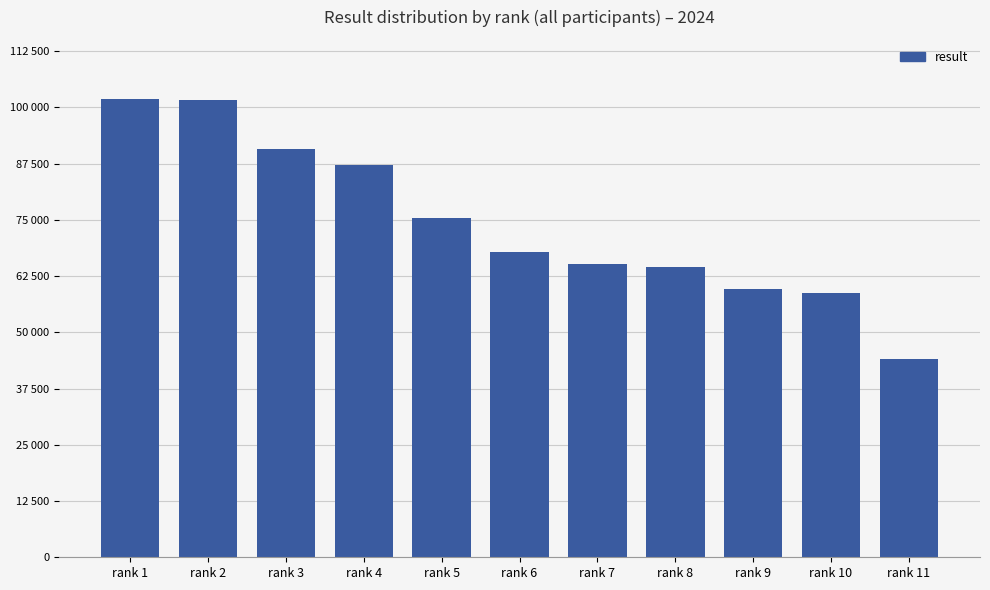

Are the bars horizontal?

No